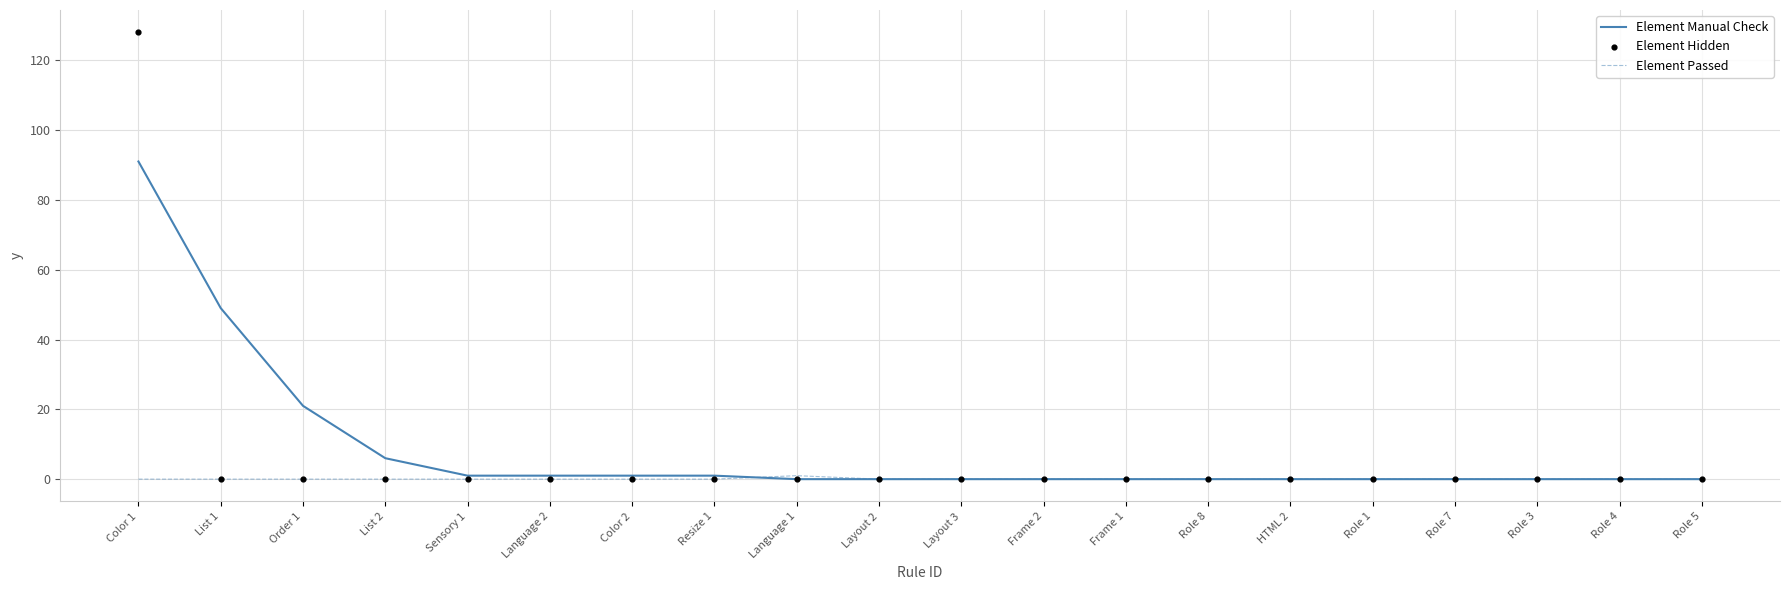

Which series has the largest total across all categories?

Element Manual Check